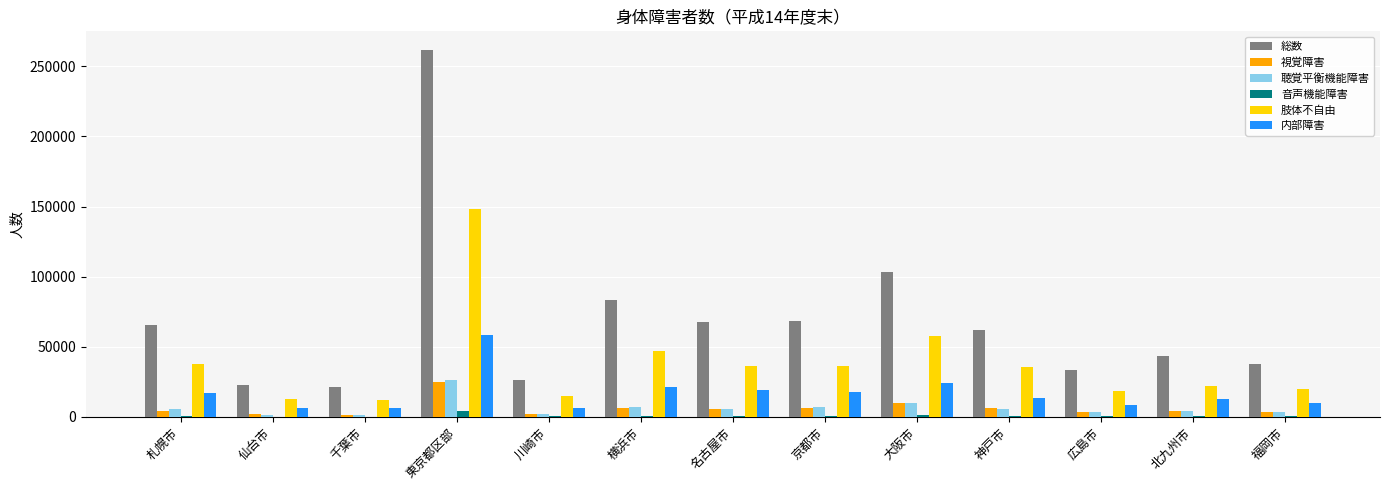

Which category has the highest value across all series?

東京都区部